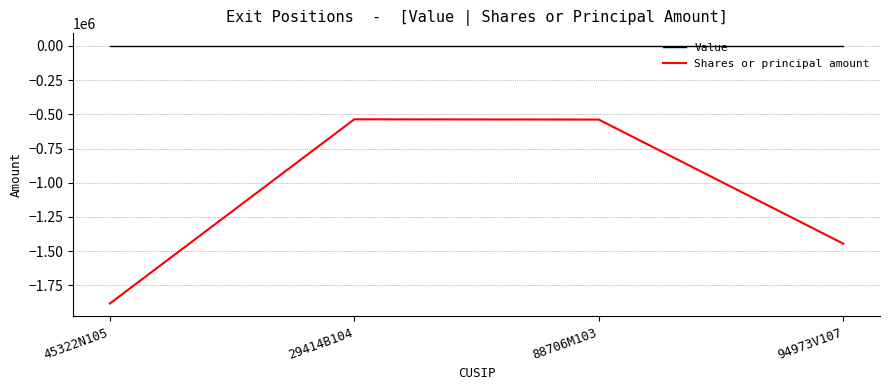

Which series changed the most between 45322N105 and 29414B104?

Shares or principal amount